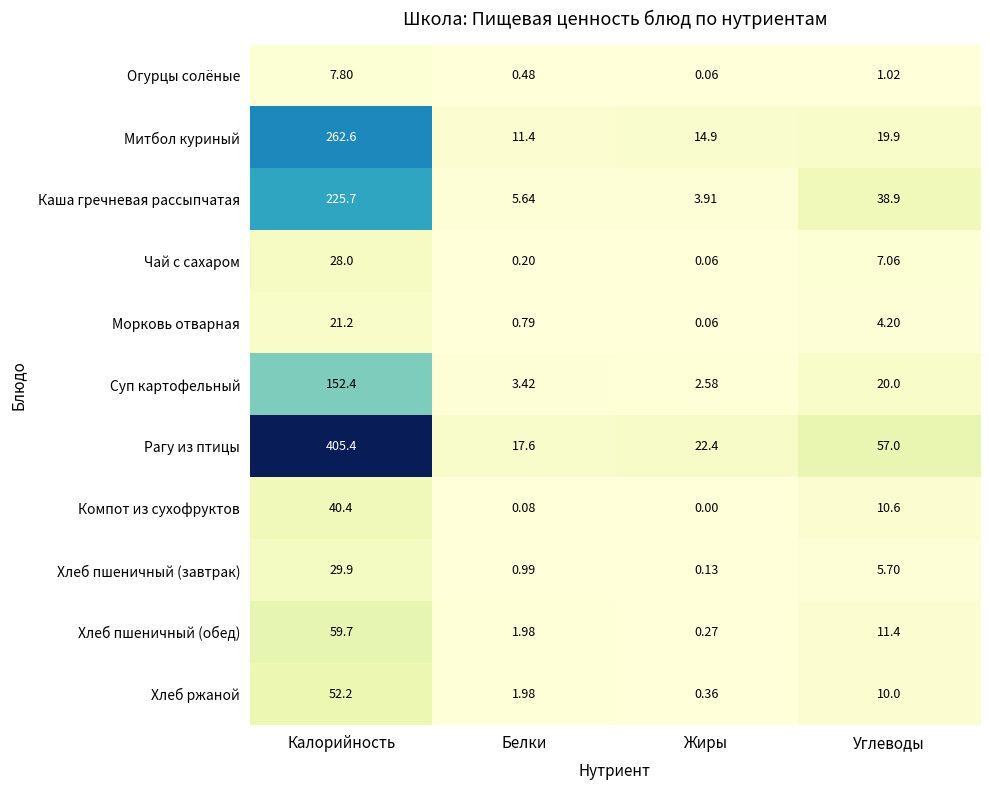

At which label is Рагу из птицы closest to 211?

Углеводы